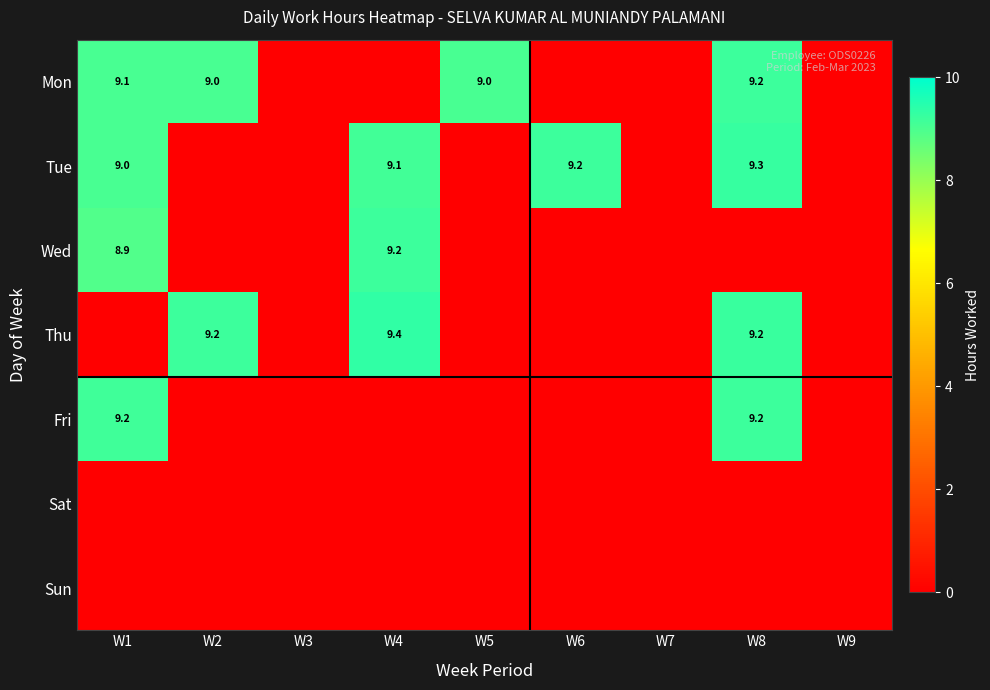

The value of Mon at W8 is 9.2. True or false?

True